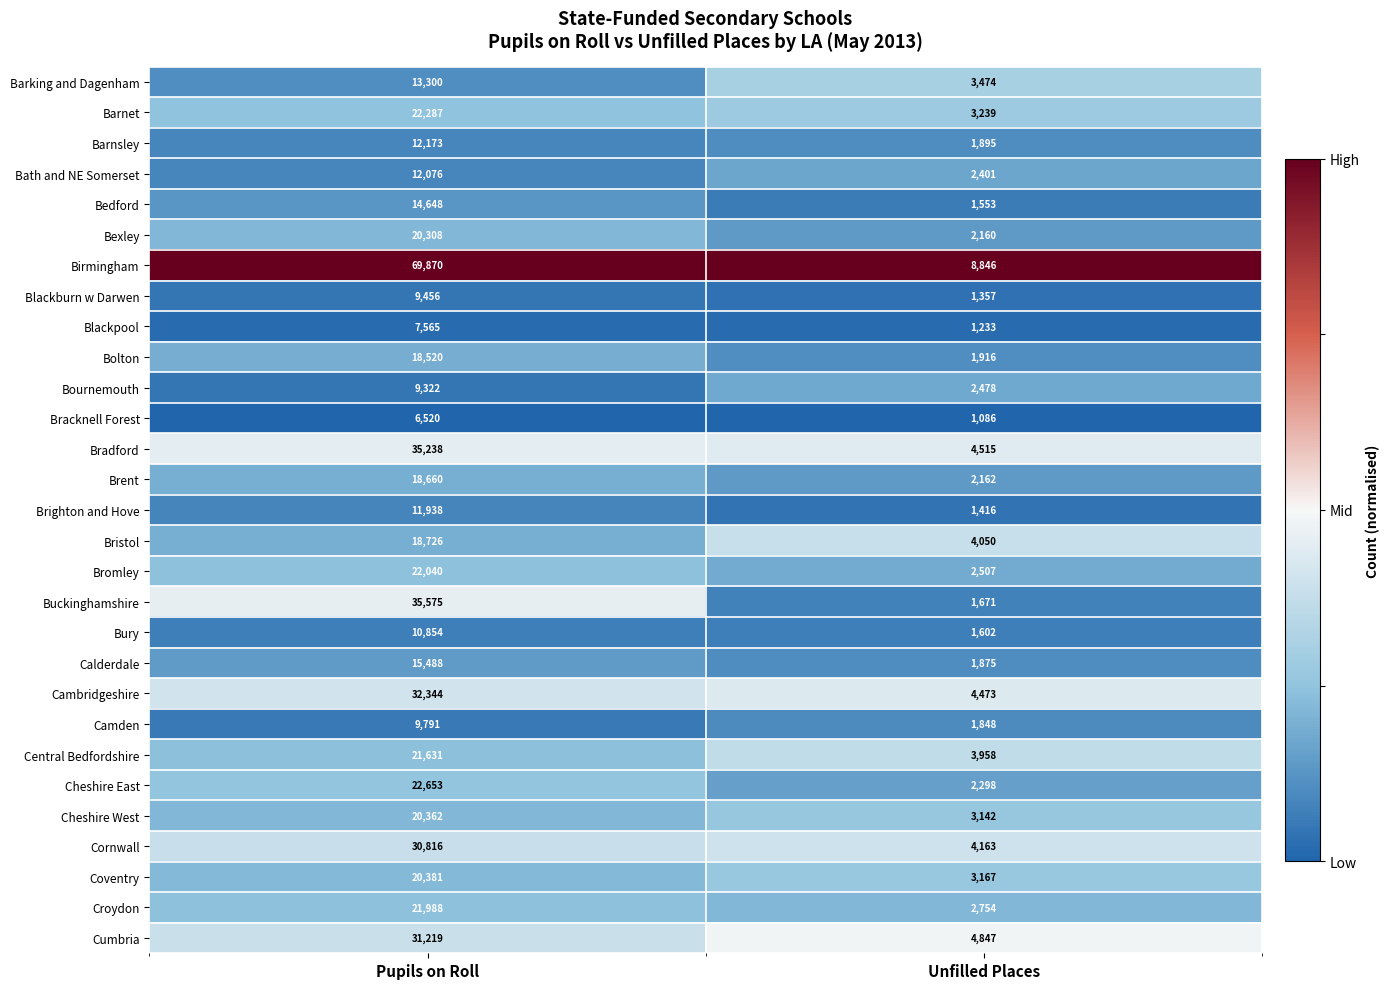

What is the minimum value for Blackpool?

1233